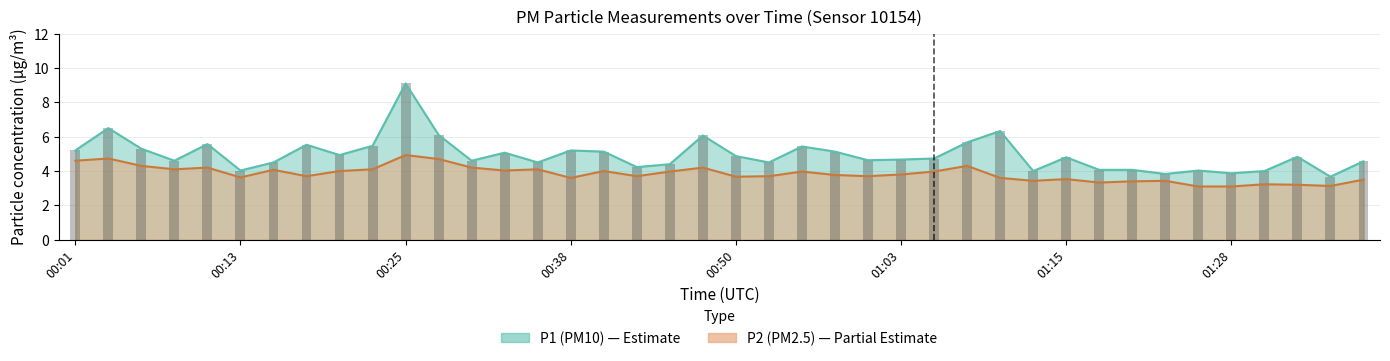

What is the difference between the second highest and minimum values in the P1 series?

2.8